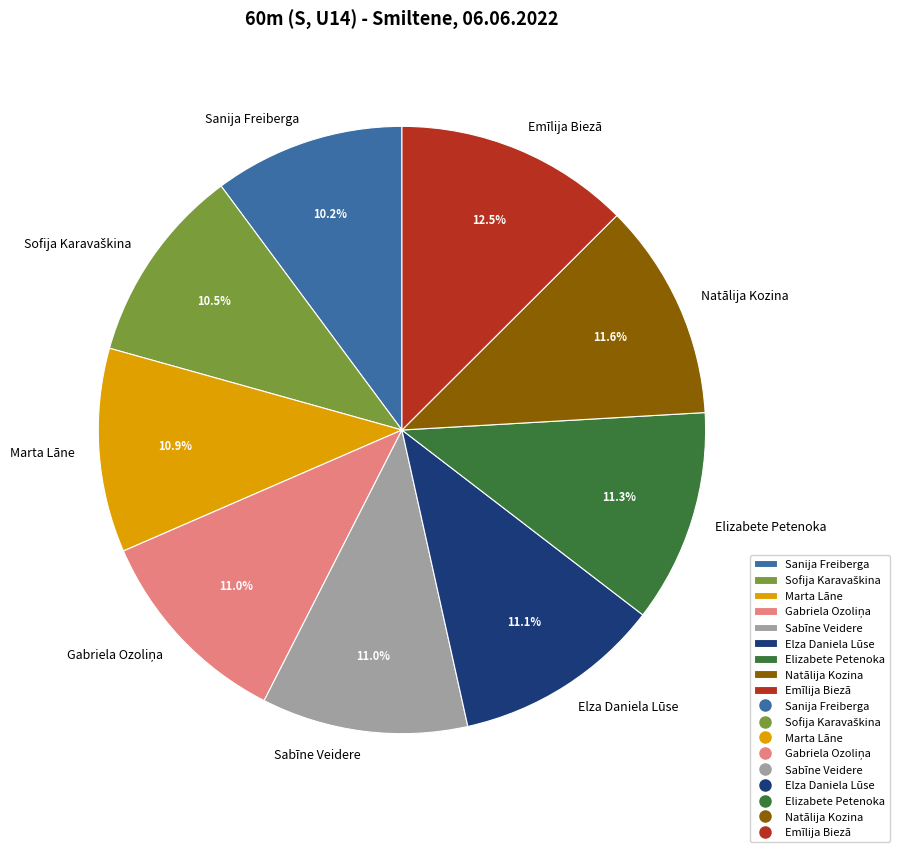

Does Elza Daniela Lūse account for over 50% of the chart?

No